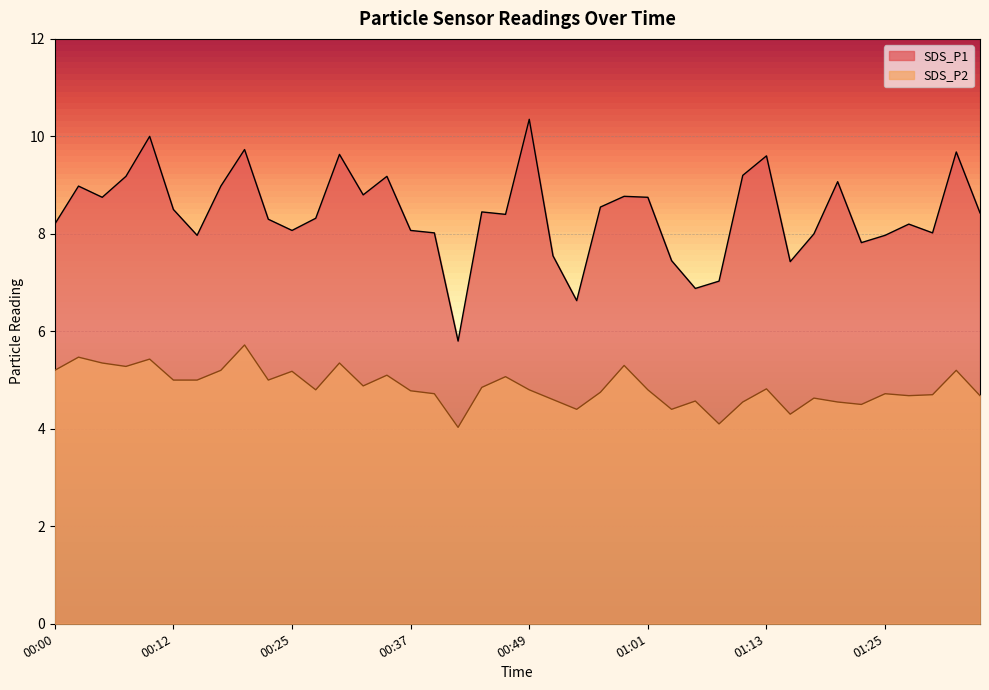

At 01:30, list the series in order from smallest to largest.

SDS_P2, SDS_P1